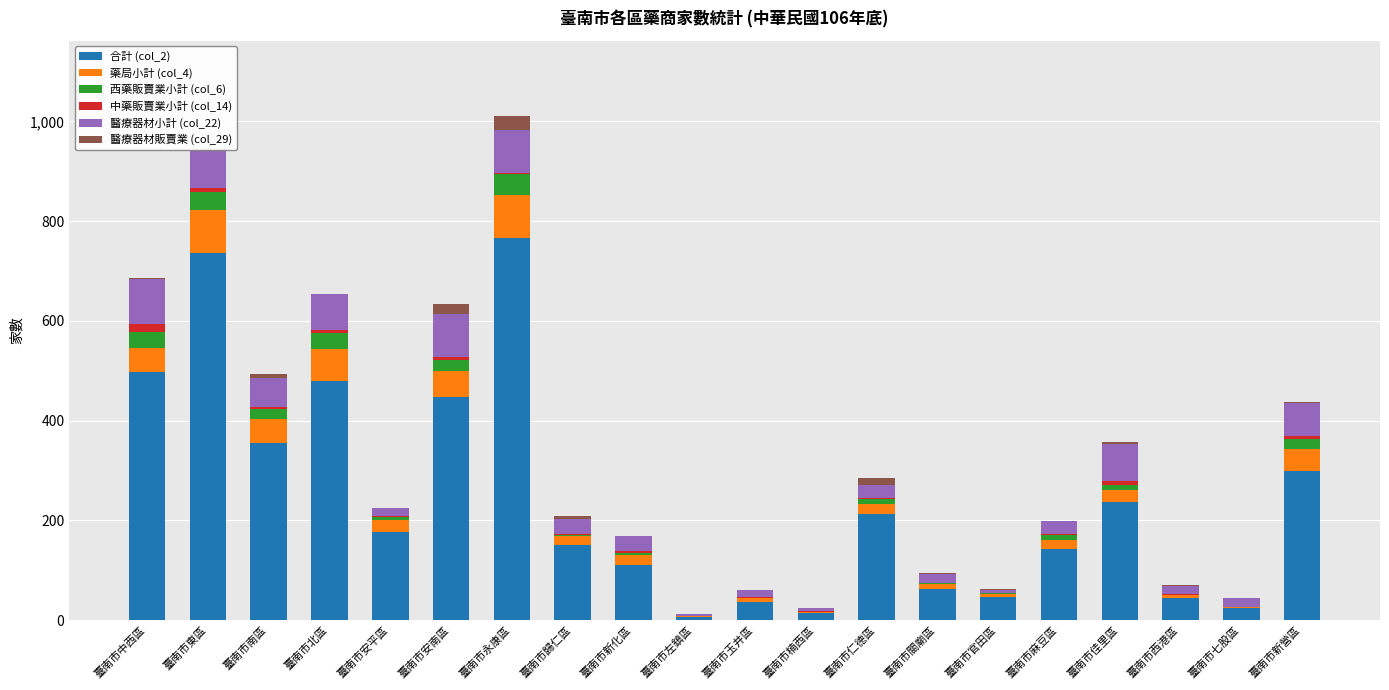

What is the total value across all series at 臺南市新化區?

169